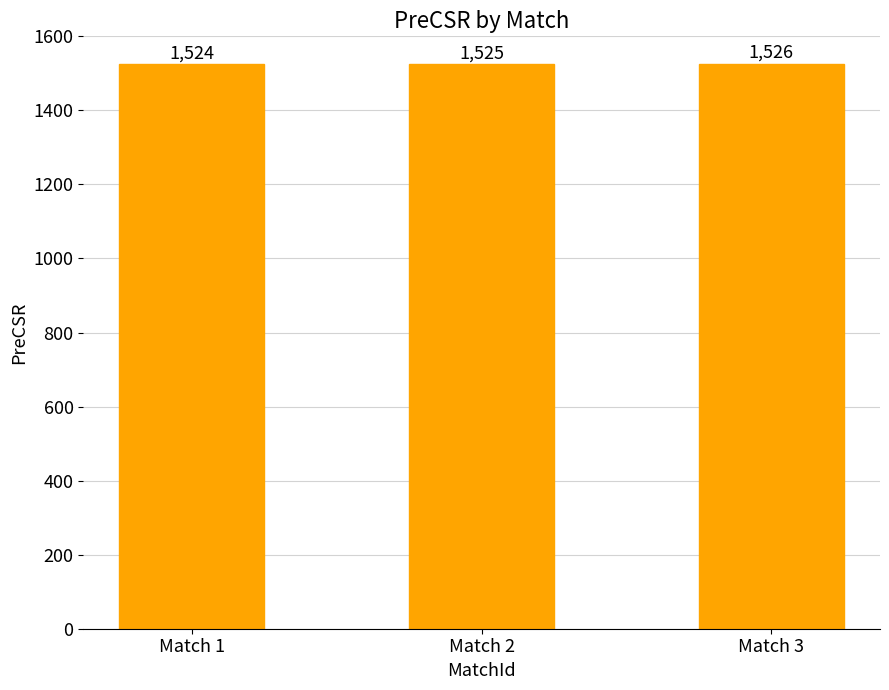

Which category has the lowest value across all series?

Match 1